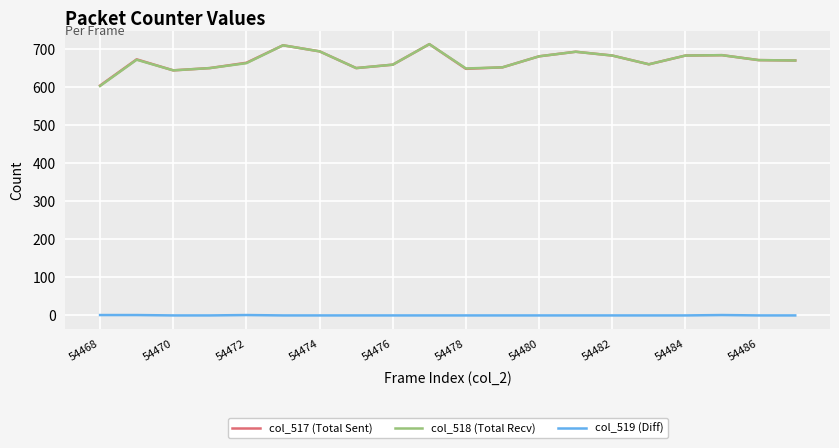

True or false: col_517 (Total Sent) and col_519 (Diff) intersect in this chart.

False